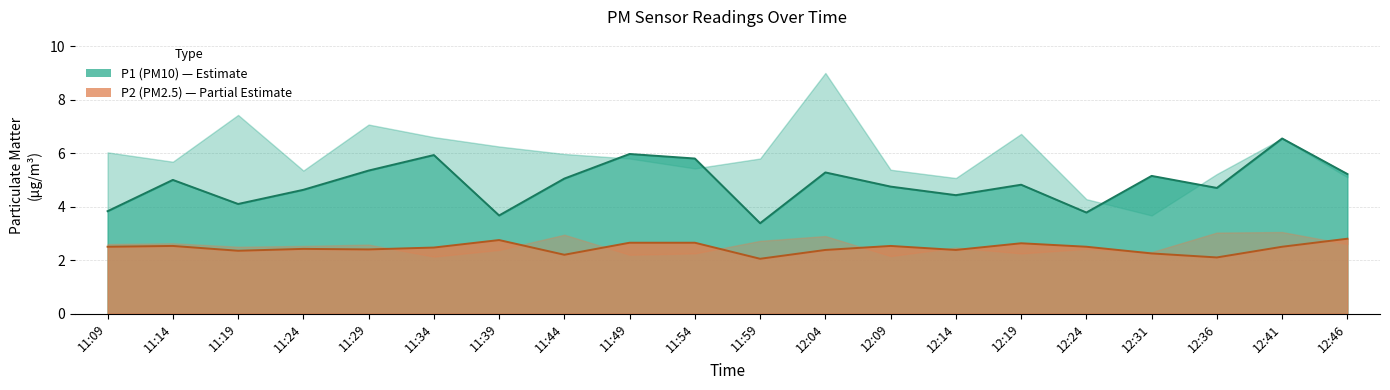

Is it true that P2 equals 2.6 at 11:49?

True